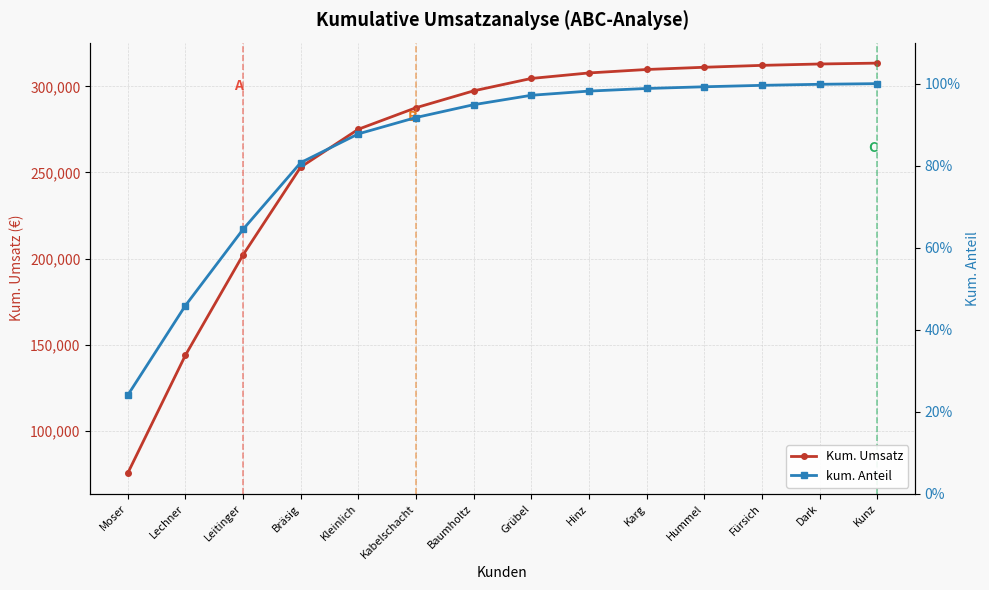

What is the smallest value displayed?

0.2